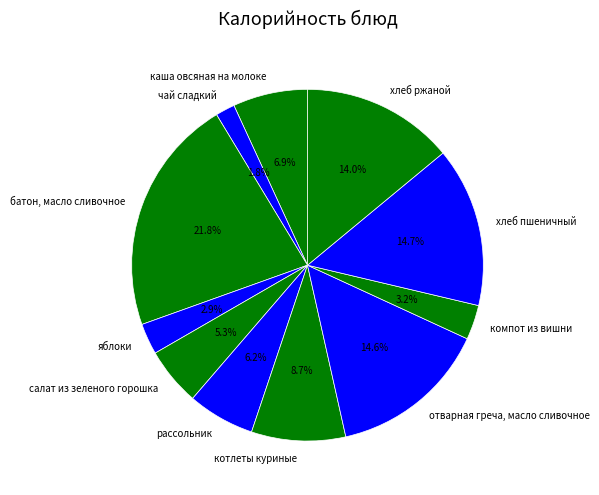

Rank the categories by value from highest to lowest.

батон, масло сливочное, хлеб пшеничный, отварная греча, масло сливочное, хлеб ржаной, котлеты куриные, каша овсяная на молоке, рассольник, салат из зеленого горошка, компот из вишни, яблоки, чай сладкий